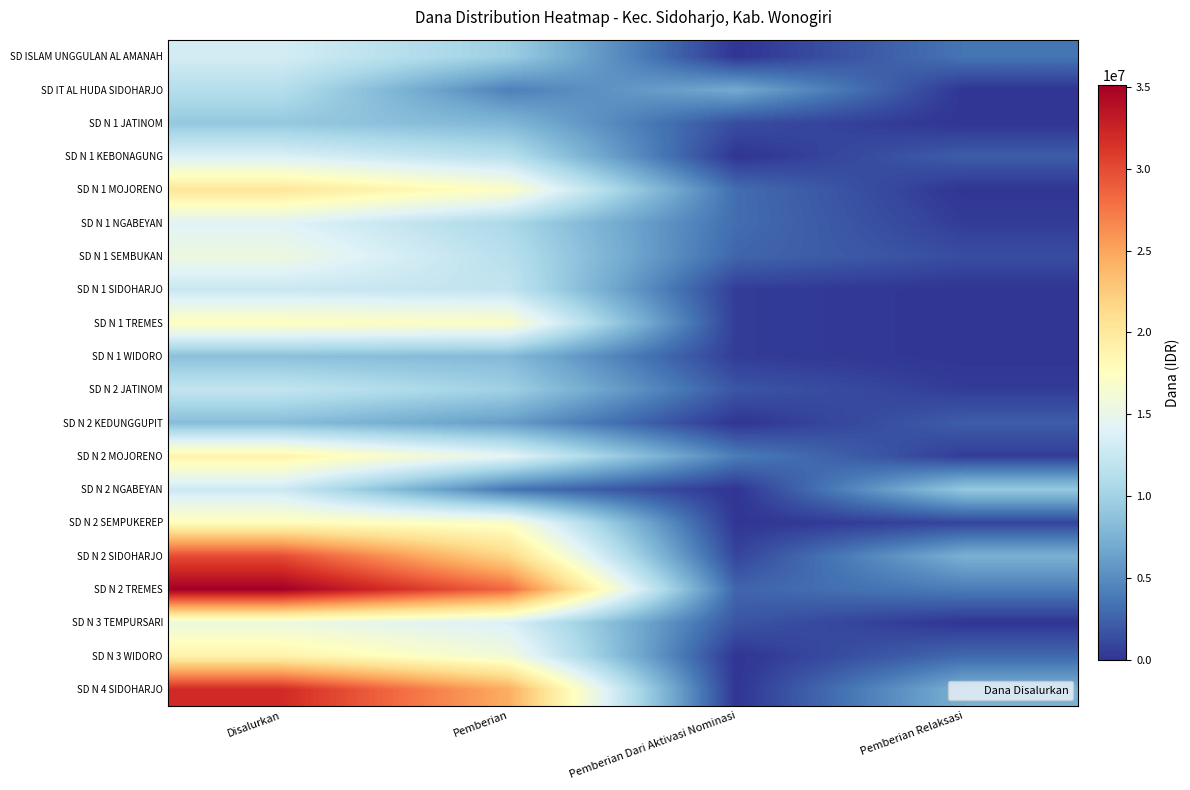

Reading left to right, what are all the values shown in this chart?

SD ISLAM UNGGULAN AL AMANAH: Disalurkan=13275000	Pemberian=9675000	Pemberian Dari Aktivasi Nominasi=0	Pemberian Relaksasi=3600000
SD IT AL HUDA SIDOHARJO: Disalurkan=11250000	Pemberian=4275000	Pemberian Dari Aktivasi Nominasi=6975000	Pemberian Relaksasi=0
SD N 1 JATINOM: Disalurkan=9225000	Pemberian=7875000	Pemberian Dari Aktivasi Nominasi=1350000	Pemberian Relaksasi=0
SD N 1 KEBONAGUNG: Disalurkan=13725000	Pemberian=11475000	Pemberian Dari Aktivasi Nominasi=0	Pemberian Relaksasi=2250000
SD N 1 MOJORENO: Disalurkan=20250000	Pemberian=17100000	Pemberian Dari Aktivasi Nominasi=3150000	Pemberian Relaksasi=0
SD N 1 NGABEYAN: Disalurkan=14175000	Pemberian=10575000	Pemberian Dari Aktivasi Nominasi=3150000	Pemberian Relaksasi=450000
SD N 1 SEMBUKAN: Disalurkan=15525000	Pemberian=11475000	Pemberian Dari Aktivasi Nominasi=2700000	Pemberian Relaksasi=1350000
SD N 1 SIDOHARJO: Disalurkan=12600000	Pemberian=12150000	Pemberian Dari Aktivasi Nominasi=450000	Pemberian Relaksasi=0
SD N 1 TREMES: Disalurkan=17550000	Pemberian=17100000	Pemberian Dari Aktivasi Nominasi=450000	Pemberian Relaksasi=0
SD N 1 WIDORO: Disalurkan=8550000	Pemberian=8100000	Pemberian Dari Aktivasi Nominasi=450000	Pemberian Relaksasi=0
SD N 2 JATINOM: Disalurkan=12150000	Pemberian=9900000	Pemberian Dari Aktivasi Nominasi=1800000	Pemberian Relaksasi=450000
SD N 2 KEDUNGGUPIT: Disalurkan=8325000	Pemberian=6075000	Pemberian Dari Aktivasi Nominasi=0	Pemberian Relaksasi=2250000
SD N 2 MOJORENO: Disalurkan=18900000	Pemberian=14400000	Pemberian Dari Aktivasi Nominasi=4050000	Pemberian Relaksasi=450000
SD N 2 NGABEYAN: Disalurkan=12825000	Pemberian=3600000	Pemberian Dari Aktivasi Nominasi=0	Pemberian Relaksasi=9225000
SD N 2 SEMPUKEREP: Disalurkan=17775000	Pemberian=16875000	Pemberian Dari Aktivasi Nominasi=0	Pemberian Relaksasi=900000
SD N 2 SIDOHARJO: Disalurkan=29925000	Pemberian=21600000	Pemberian Dari Aktivasi Nominasi=900000	Pemberian Relaksasi=7425000
SD N 2 TREMES: Disalurkan=35100000	Pemberian=28350000	Pemberian Dari Aktivasi Nominasi=2700000	Pemberian Relaksasi=4050000
SD N 3 TEMPURSARI: Disalurkan=15525000	Pemberian=13725000	Pemberian Dari Aktivasi Nominasi=1800000	Pemberian Relaksasi=0
SD N 3 WIDORO: Disalurkan=18900000	Pemberian=15975000	Pemberian Dari Aktivasi Nominasi=0	Pemberian Relaksasi=2925000
SD N 4 SIDOHARJO: Disalurkan=31950000	Pemberian=24525000	Pemberian Dari Aktivasi Nominasi=0	Pemberian Relaksasi=7425000